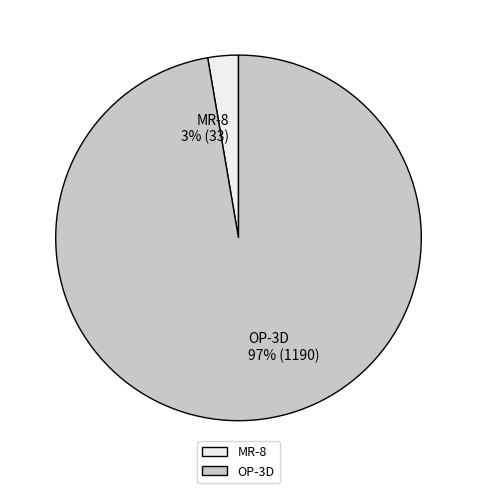

Count the number of slices in the pie.

2